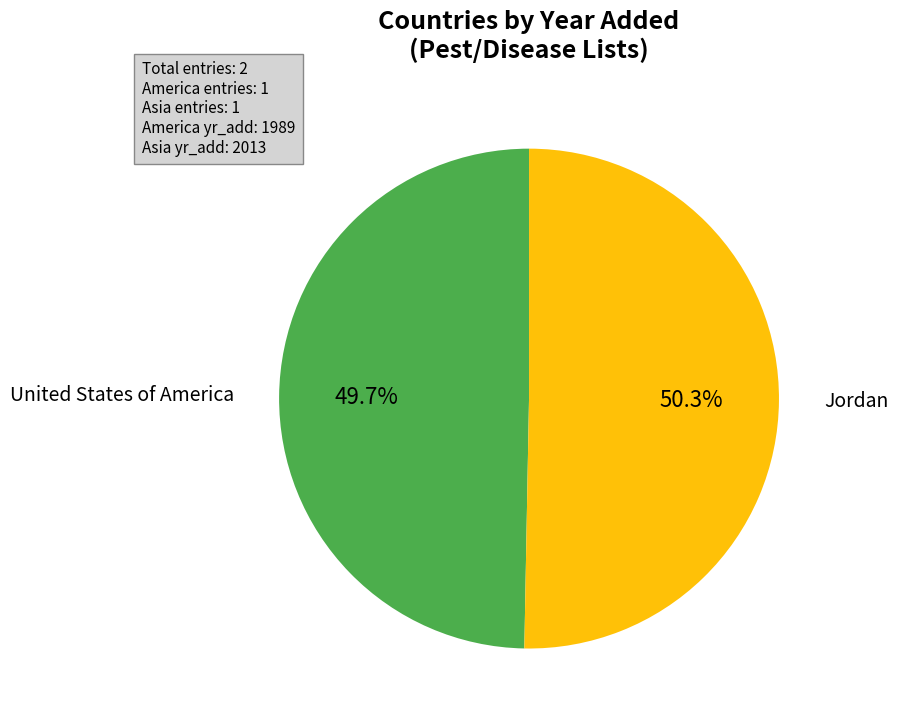

Does any single category account for the majority?

Yes